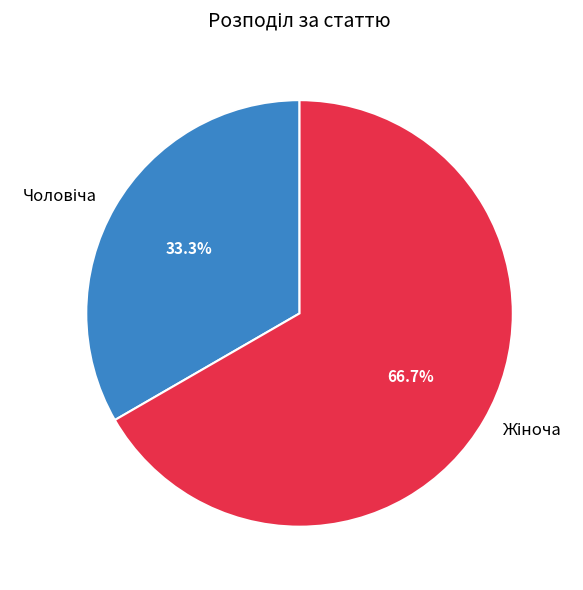

To the nearest percent, what percentage of the pie is Жіноча?

67%